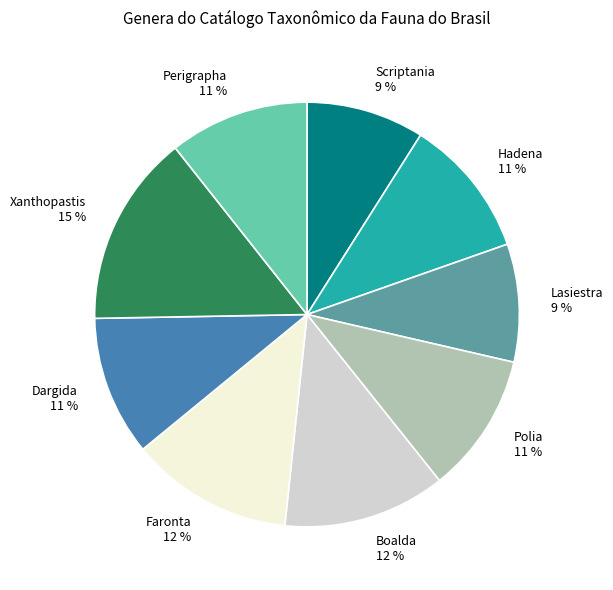

Combined, do Xanthopastis and Polia account for over 50%?

No